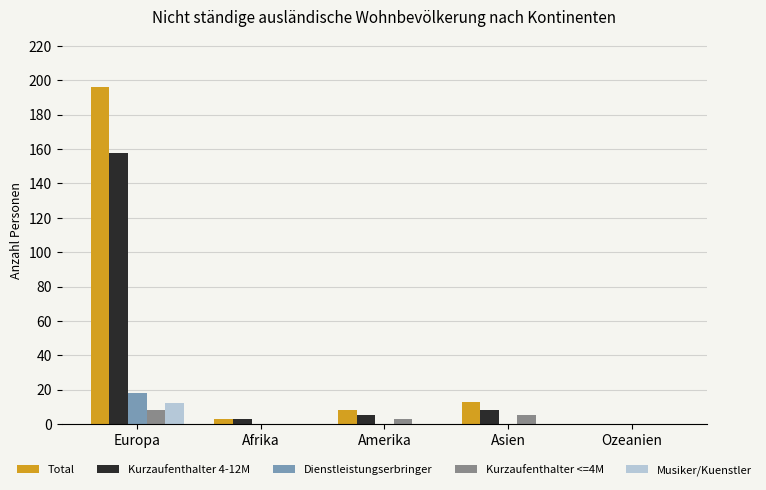

Which series changed the most between Europa and Ozeanien?

Total